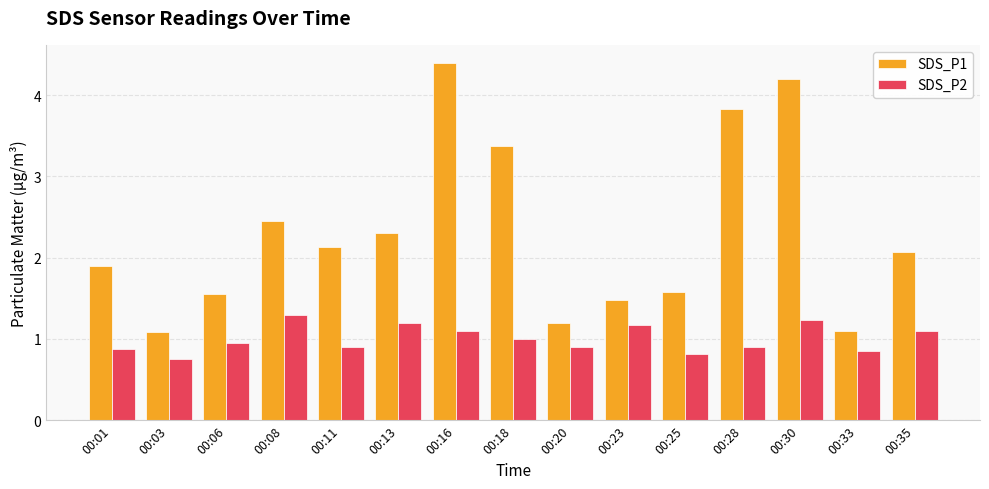

How many values in the SDS_P1 series are below 2?

7